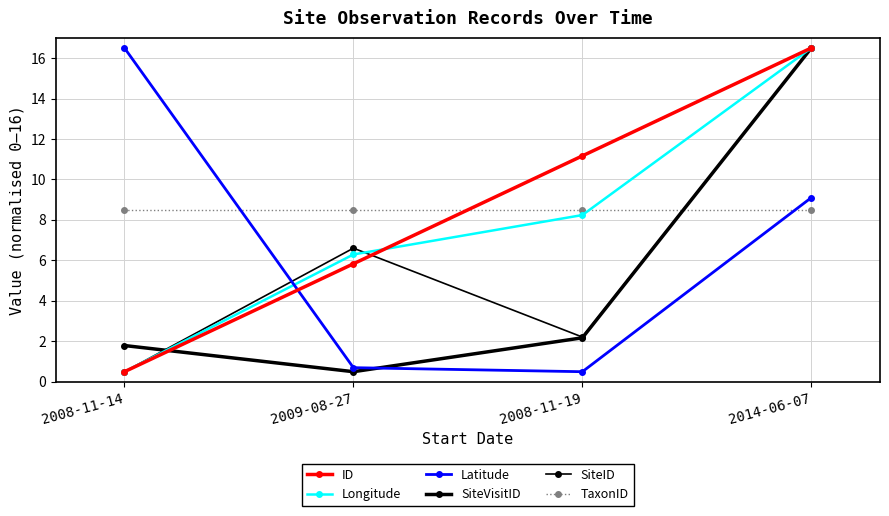

How many data points in ID are above 11?

2